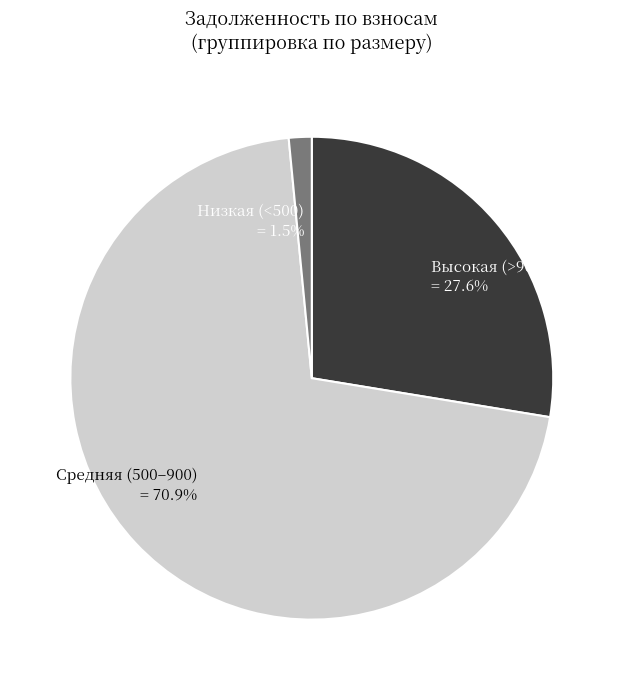

To the nearest percent, what is the difference between the largest and smallest slice percentages?

69%